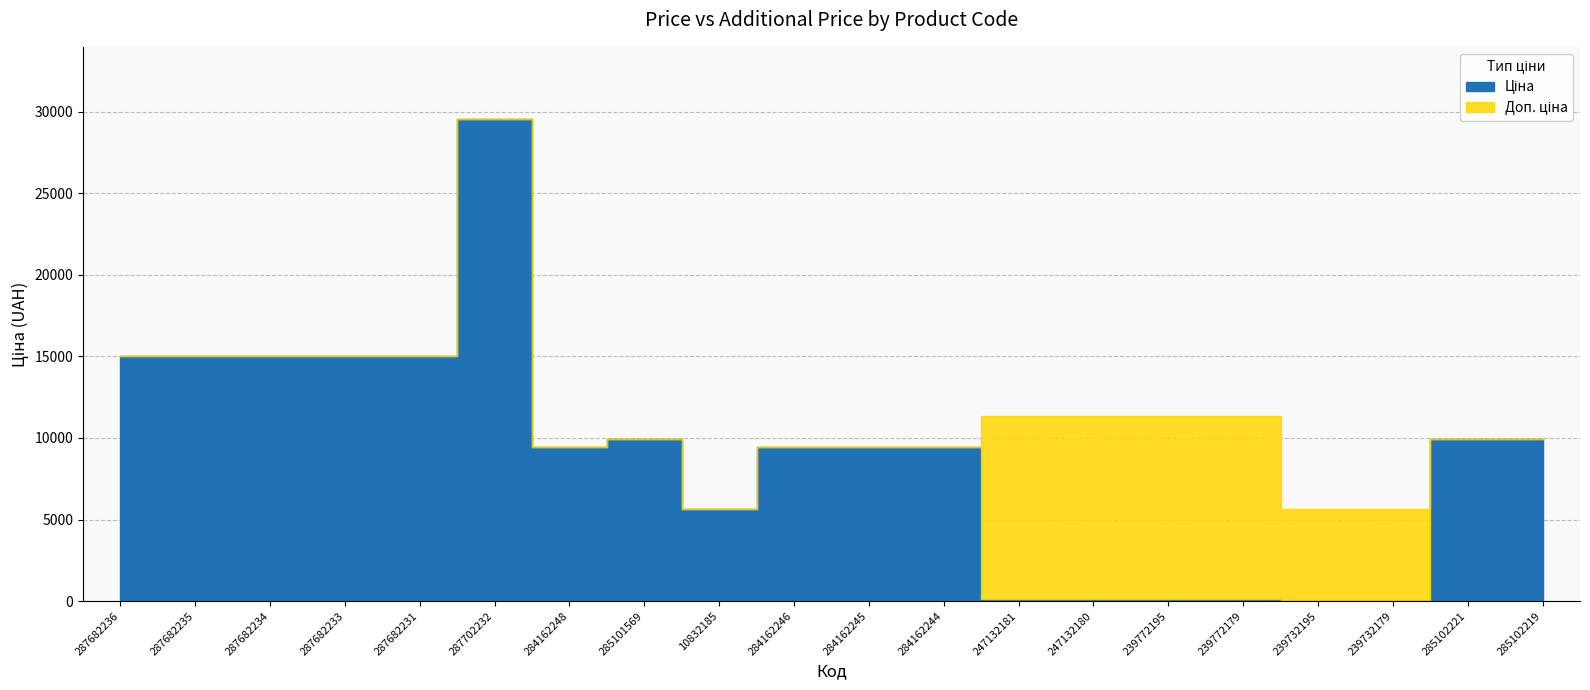

Reading right to left, what are all the values shown in this chart?

Ціна: 9908.5	9908.5	56.7	56.7	113.3	113.3	113.3	113.3	9416.9	9416.9	9416.9	5636.0	9908.5	9416.9	29548.9	15019.2	15019.2	15019.2	15019.2	15019.2
Доп. ціна: 9908.5	9908.5	5667.0	5667.0	11334.0	11334.0	11334.0	11334.0	9416.9	9416.9	9416.9	5636.0	9908.5	9416.9	29548.9	15019.2	15019.2	15019.2	15019.2	15019.2